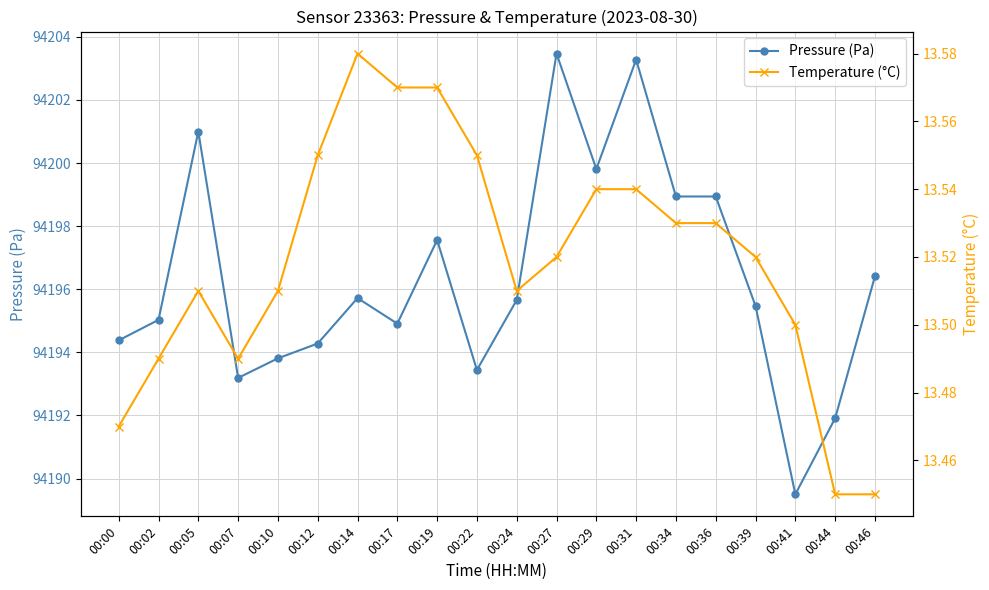

True or false: Temperature (°C) and Pressure (Pa) cross at least once.

False